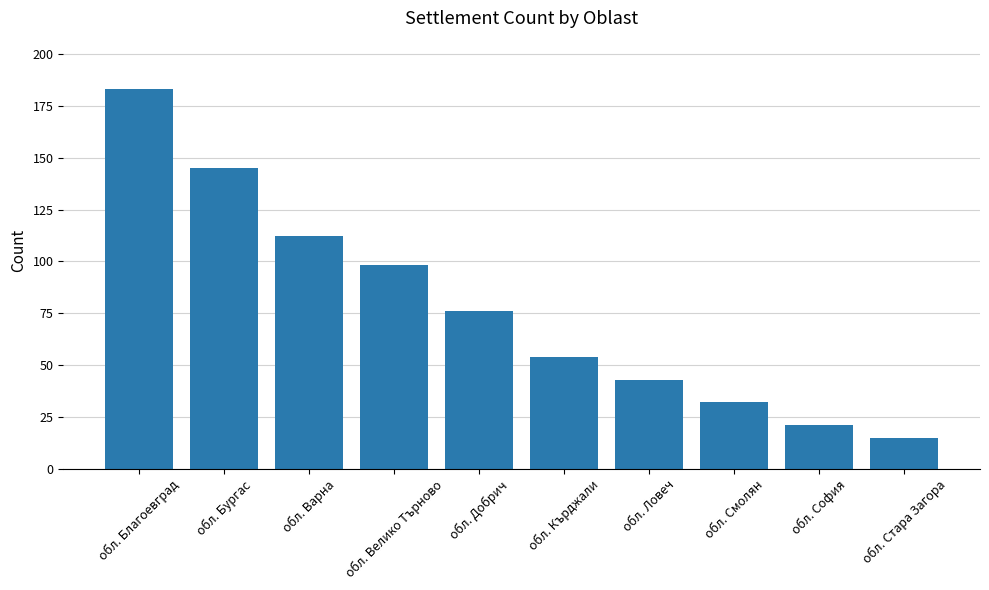

How many series are shown in this chart?

1